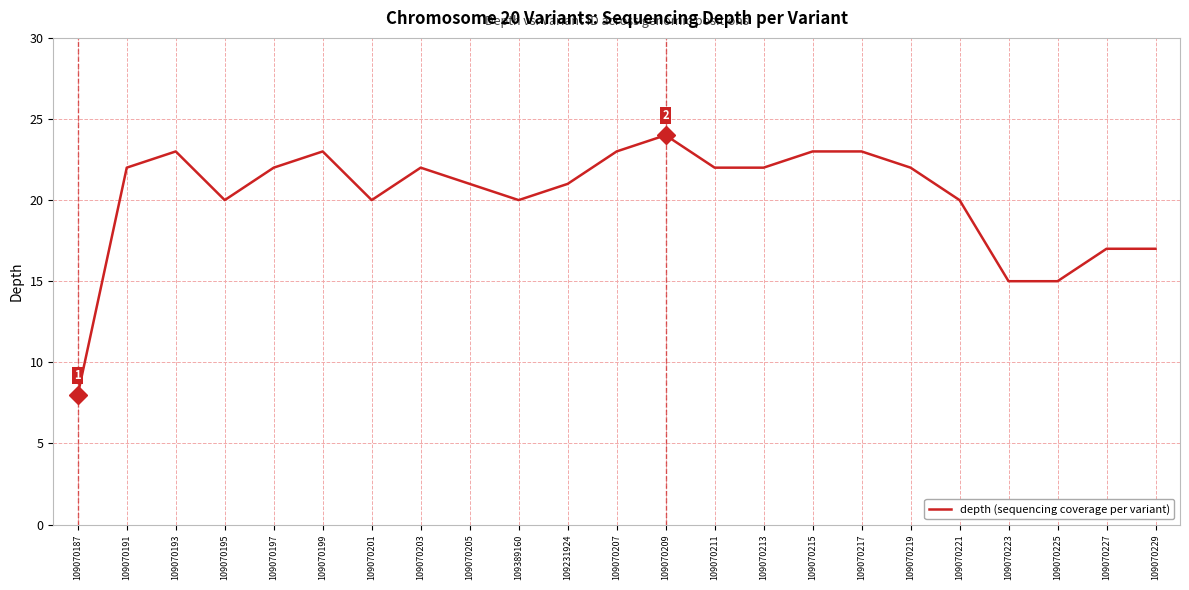

Is it true that the value at 109070219 is 22?

True